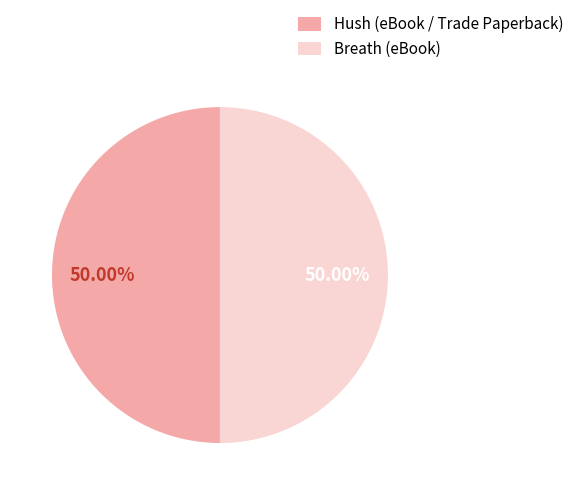

Approximately how many times larger is the value at Breath (eBook) compared to Hush (eBook / Trade Paperback)?

1.0